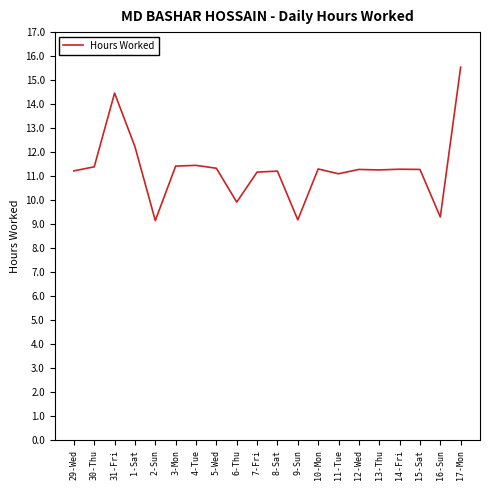

What position from the right is 15-Sat?

3